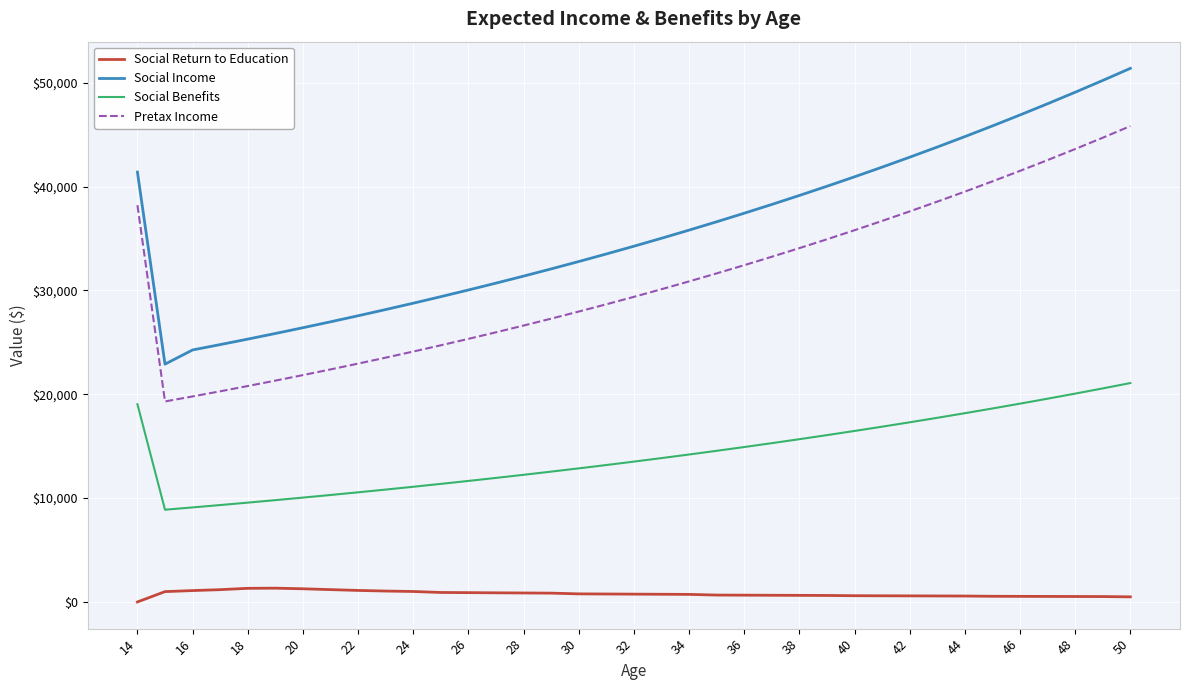

What is the difference between the maximum and minimum values in the Pretax Income series?

26519.6